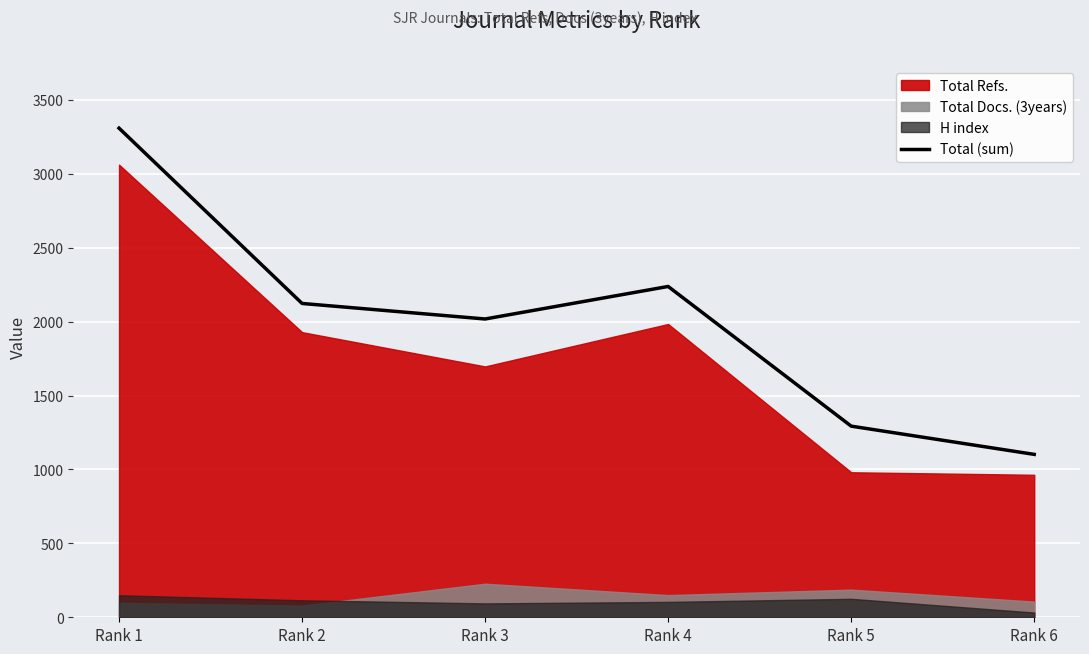

Reading left to right, what are all the values shown in this chart?

3309	2123	2018	2238	1293	1102